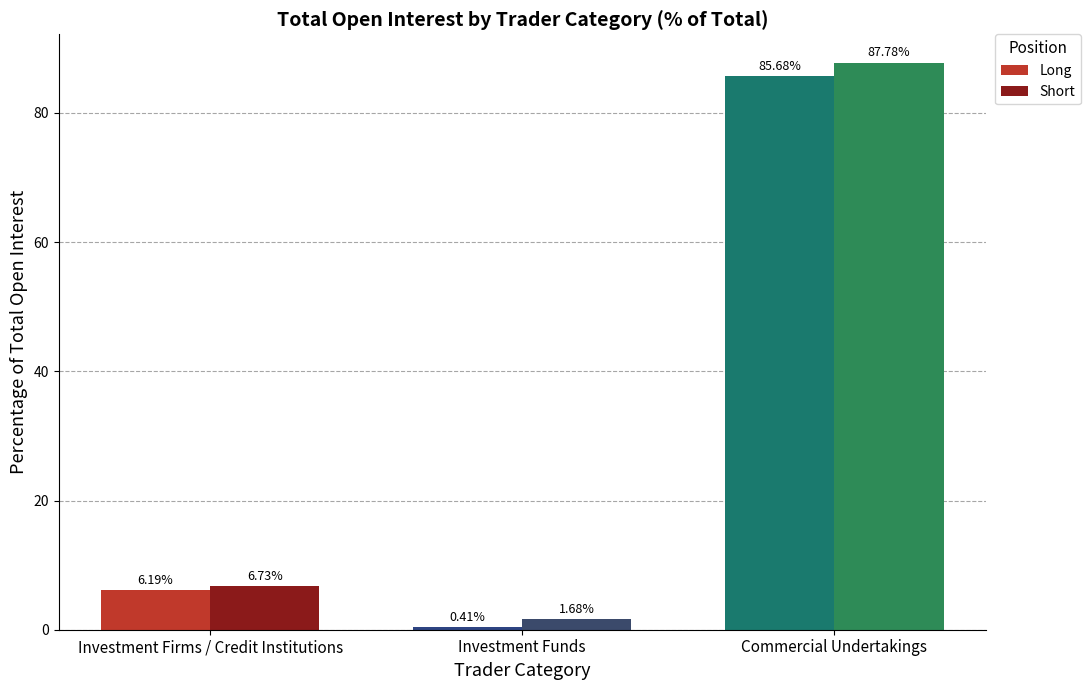

How many groups of bars are there?

3